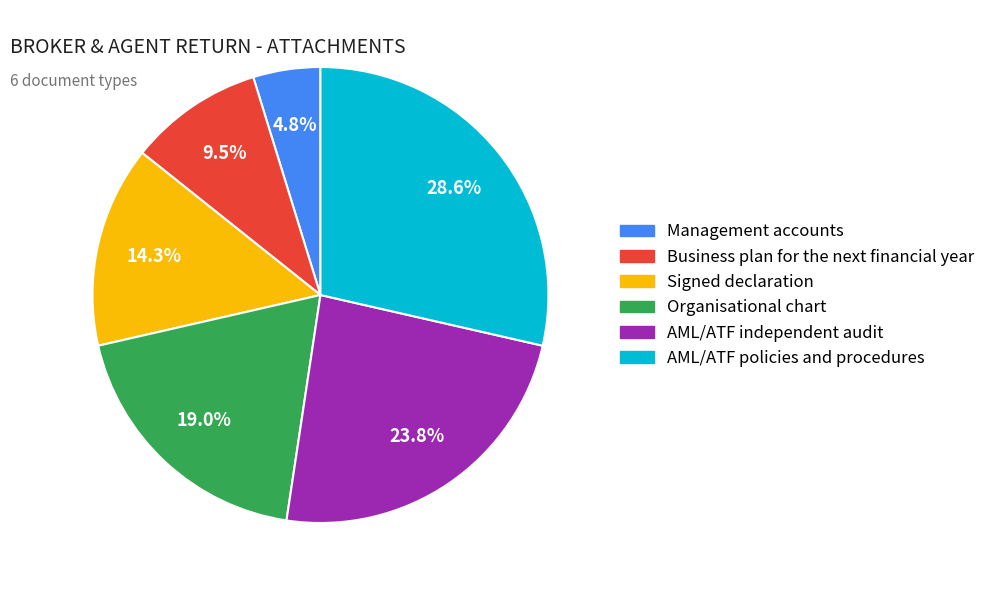

Is there a majority slice in this chart?

No